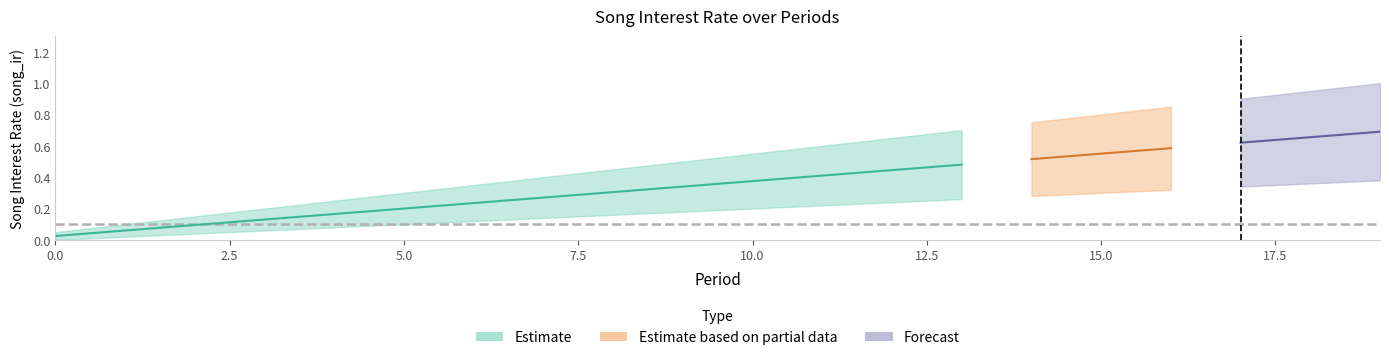

Which has a higher value, 6 or 18?

6